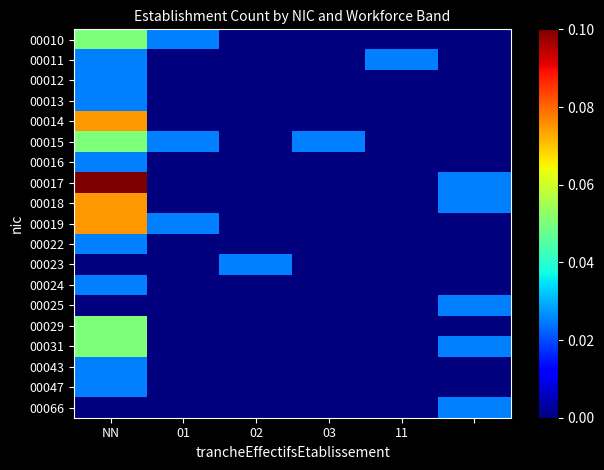

At which category is the sum across all series the highest?

NN